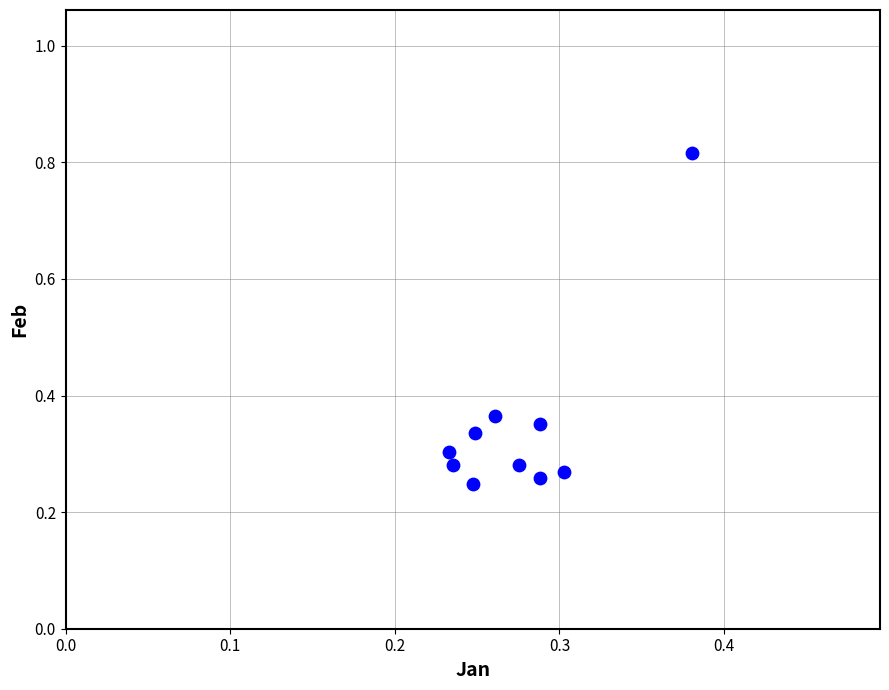

What is the range of Y values (max minus min)?

0.6